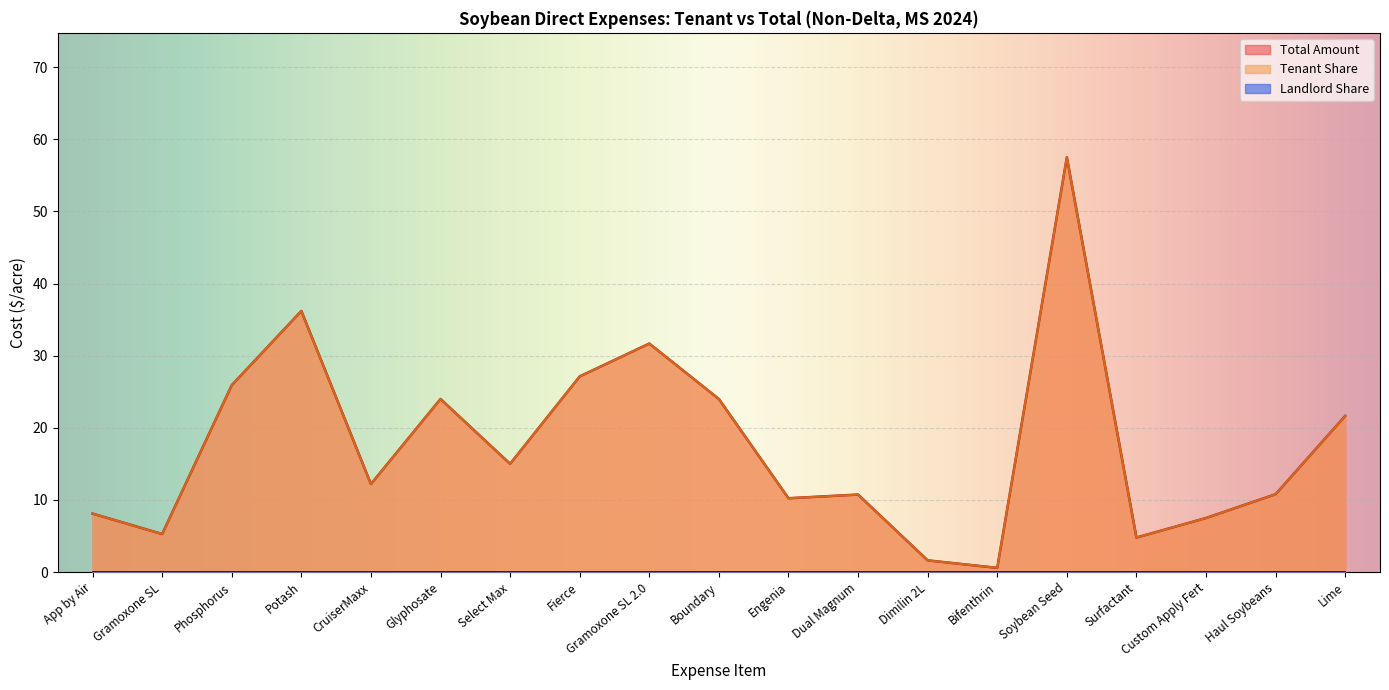

At which category does Tenant Share reach its first local valley?

Gramoxone SL